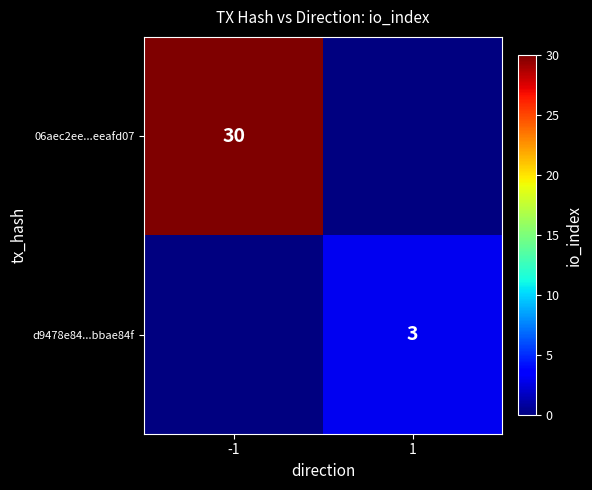

True or false: 06aec2ee...eeafd07 has a value of 30 at -1.

True